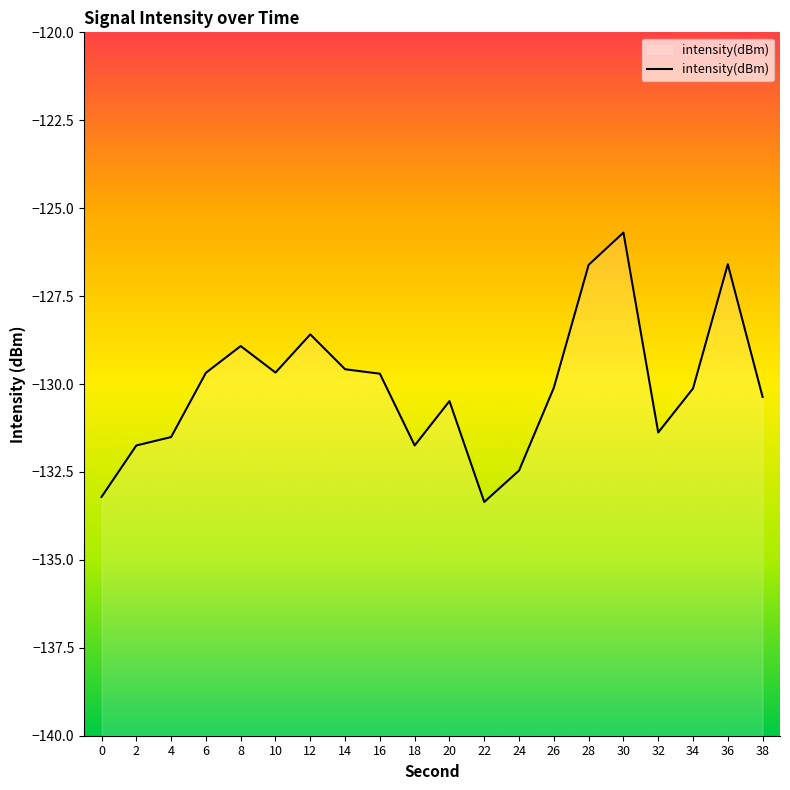

Rank the categories by value from lowest to highest.

22, 0, 24, 2, 18, 4, 32, 20, 38, 34, 26, 16, 6, 10, 14, 8, 12, 28, 36, 30